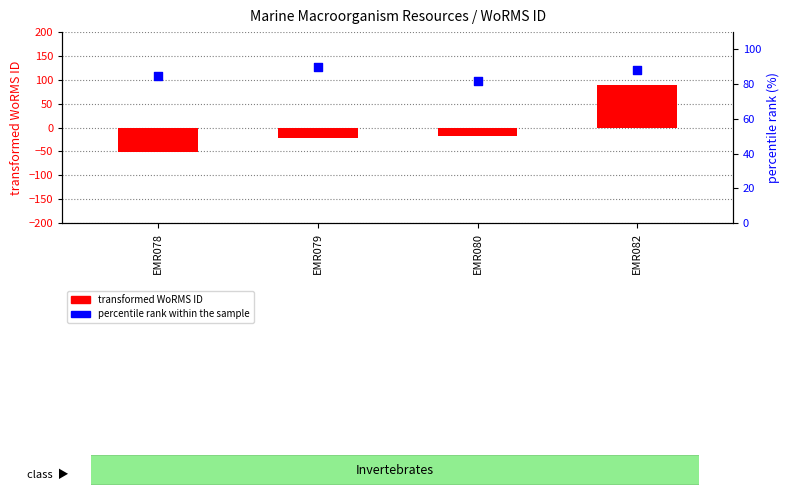

What are all the series names shown in the legend?

transformed WoRMS ID, percentile rank within the sample